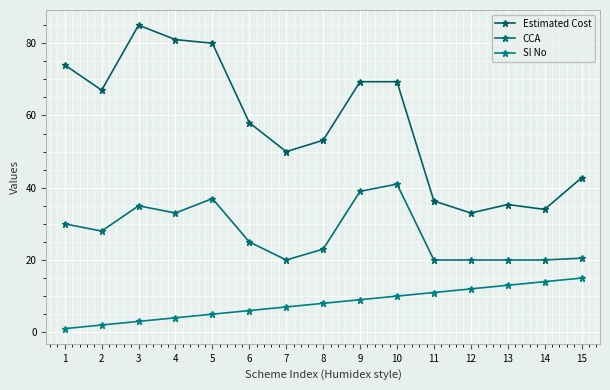

Which has a higher value, 11 or 10?

10